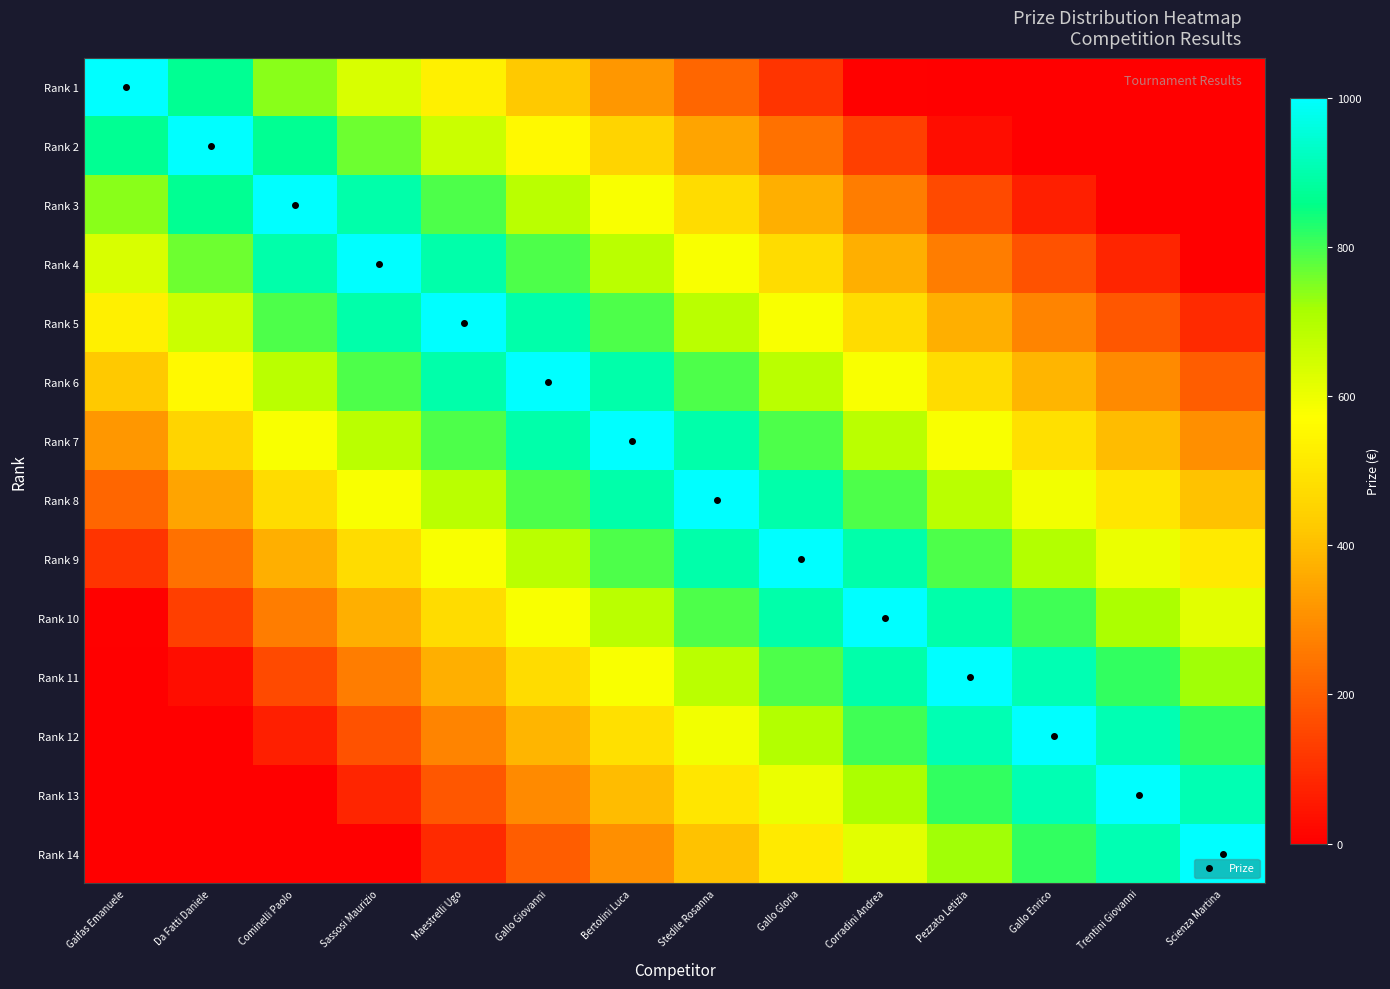

Which has a higher value, Scienza Martina or Gallo Enrico?

Scienza Martina